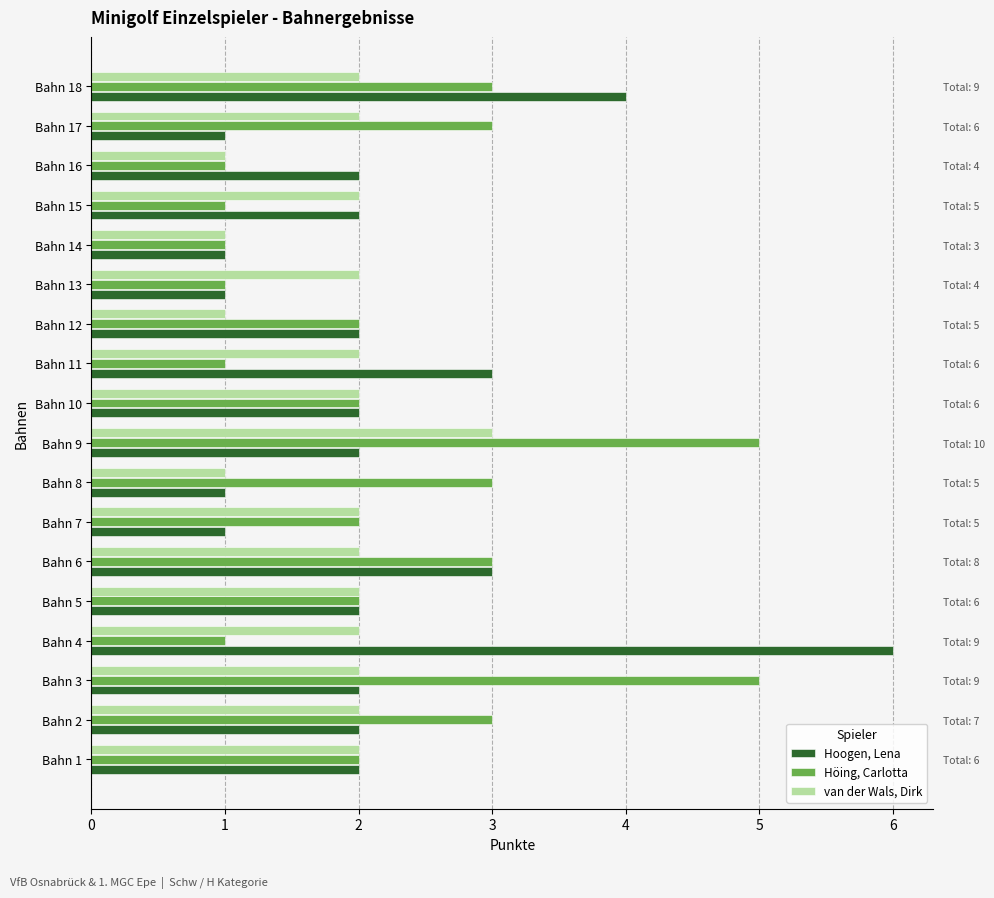

Reading left to right, what are all the values shown in this chart?

Hoogen, Lena: 0=2	1=2	2=2	3=6	4=2	5=3	6=1	7=1	8=2	9=2	10=3	11=2	12=1	13=1	14=2	15=2	16=1	17=4
Höing, Carlotta: 0=2	1=3	2=5	3=1	4=2	5=3	6=2	7=3	8=5	9=2	10=1	11=2	12=1	13=1	14=1	15=1	16=3	17=3
van der Wals, Dirk: 0=2	1=2	2=2	3=2	4=2	5=2	6=2	7=1	8=3	9=2	10=2	11=1	12=2	13=1	14=2	15=1	16=2	17=2